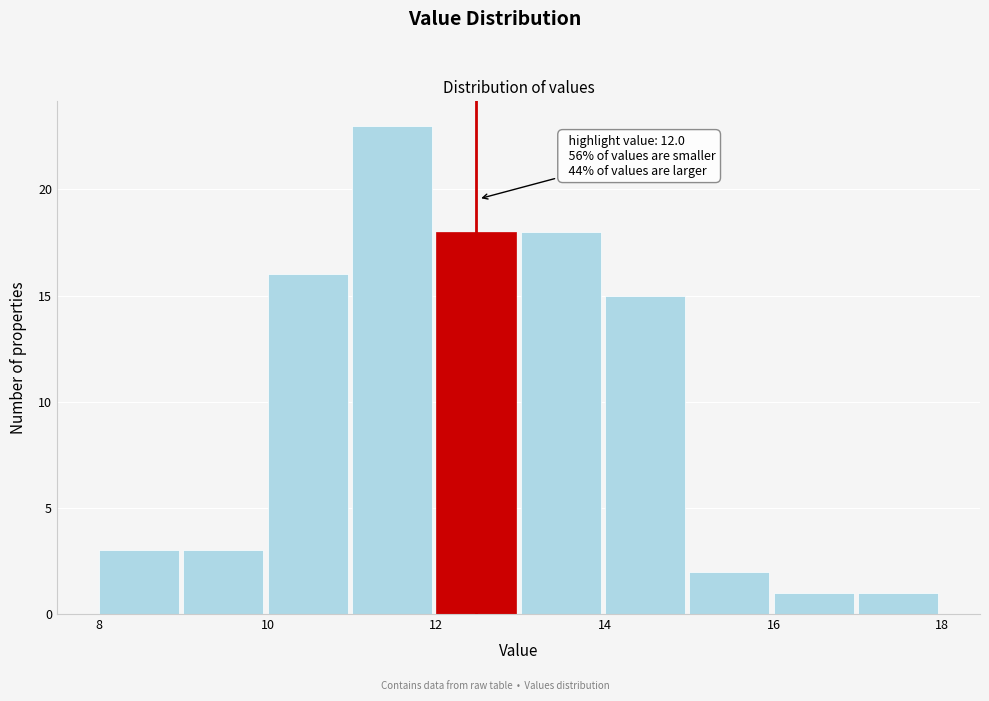

Over which range of the x-axis is the bar tallest?

11 to 12